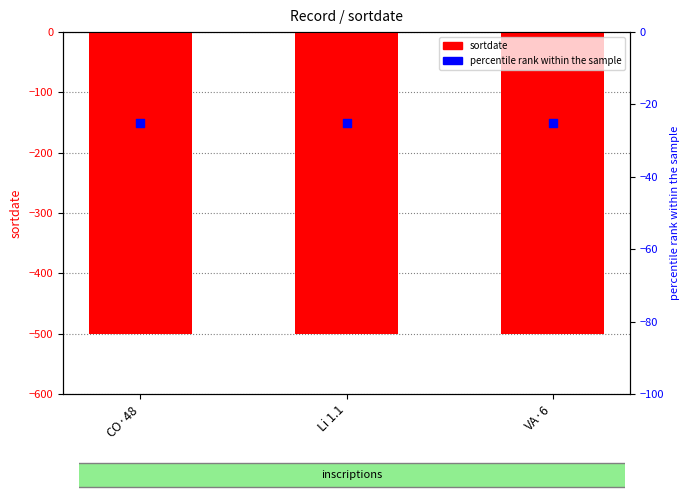

Is the value of percentile rank within the sample at Li 1.1 greater than the value of sortdate at VA·6?

Yes